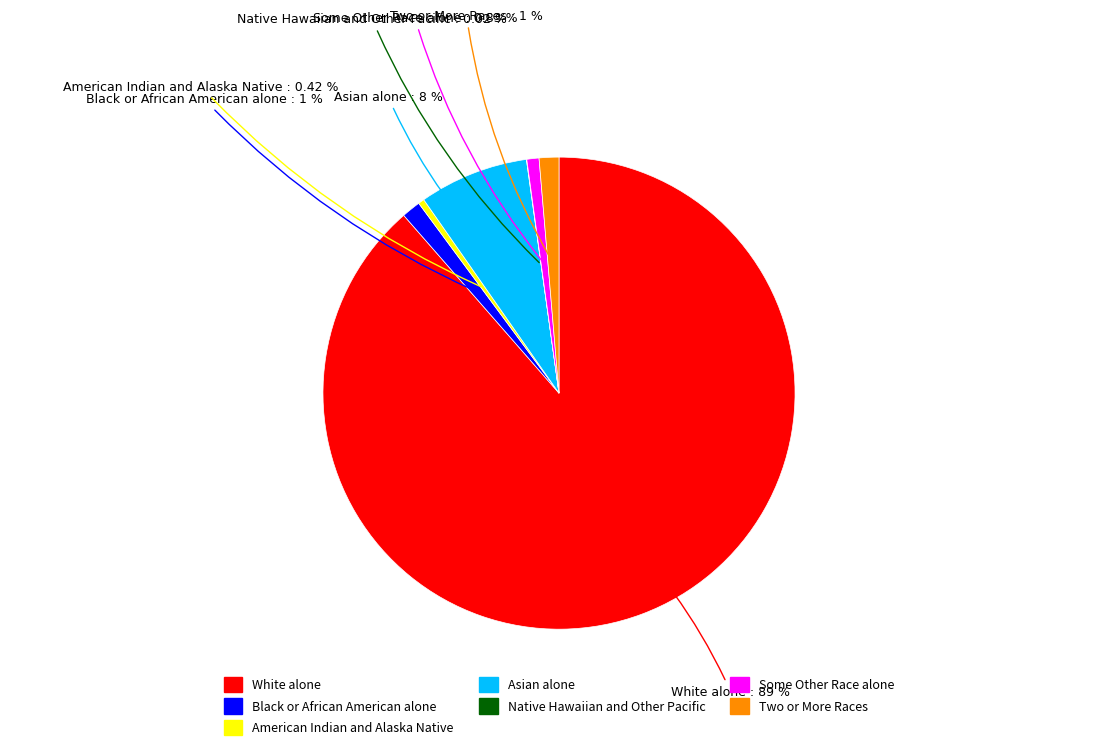

To the nearest percent, what is the difference between the largest and smallest slice percentages?

89%